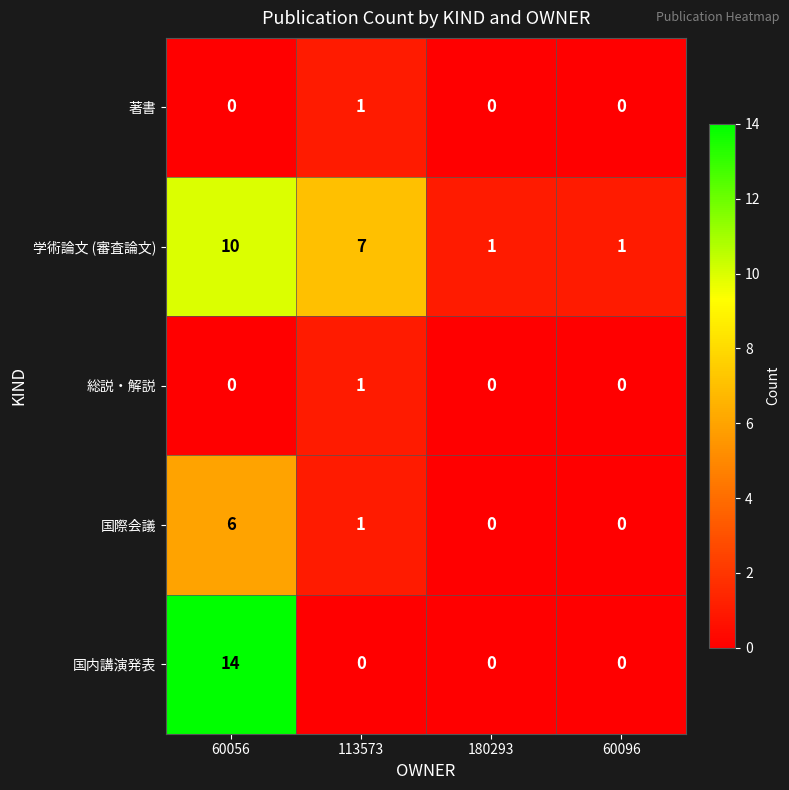

What is the total value across all series at 60056?

30